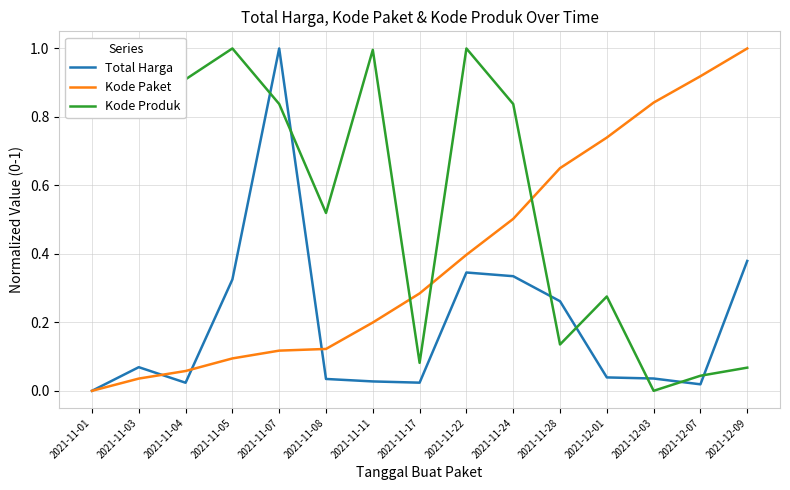

Rank the series by their average value, from highest to lowest.

Kode Produk, Kode Paket, Total Harga